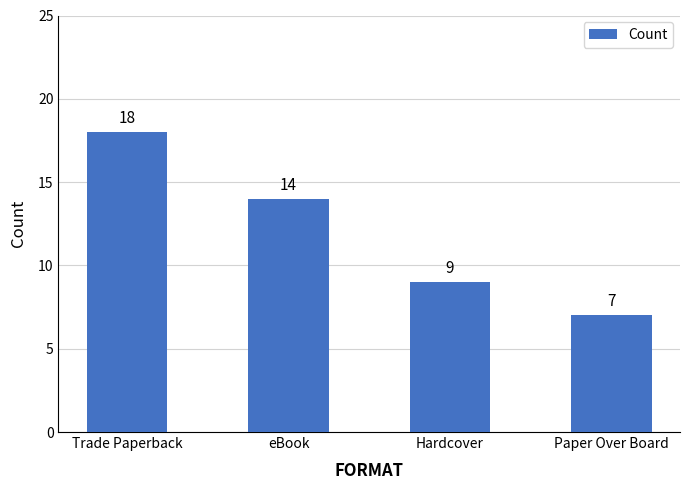

Are the bars grouped side by side (vs. stacked)?

No